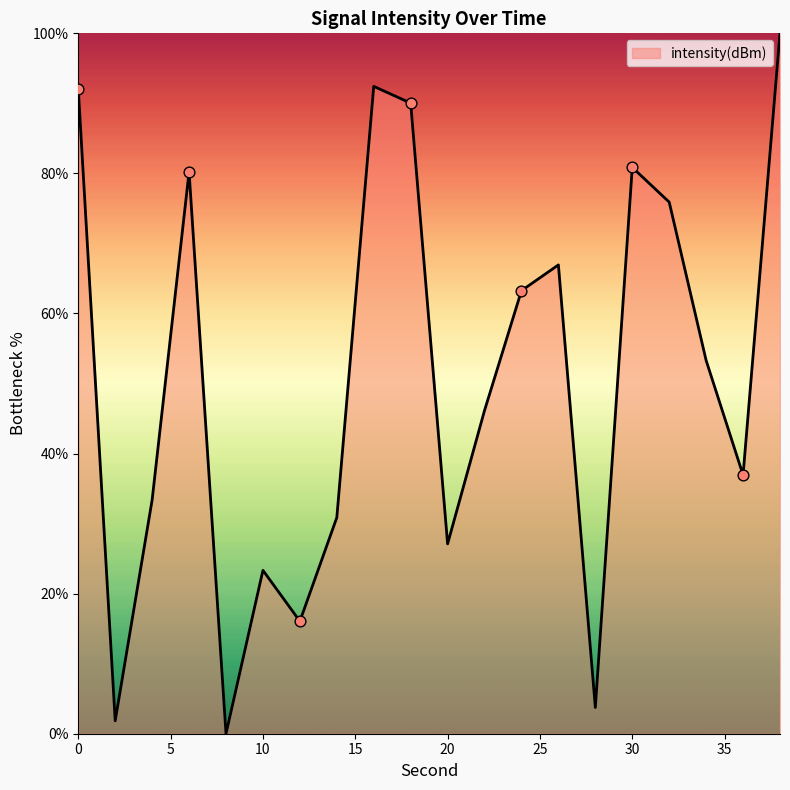

What is the greatest value displayed?

100.0